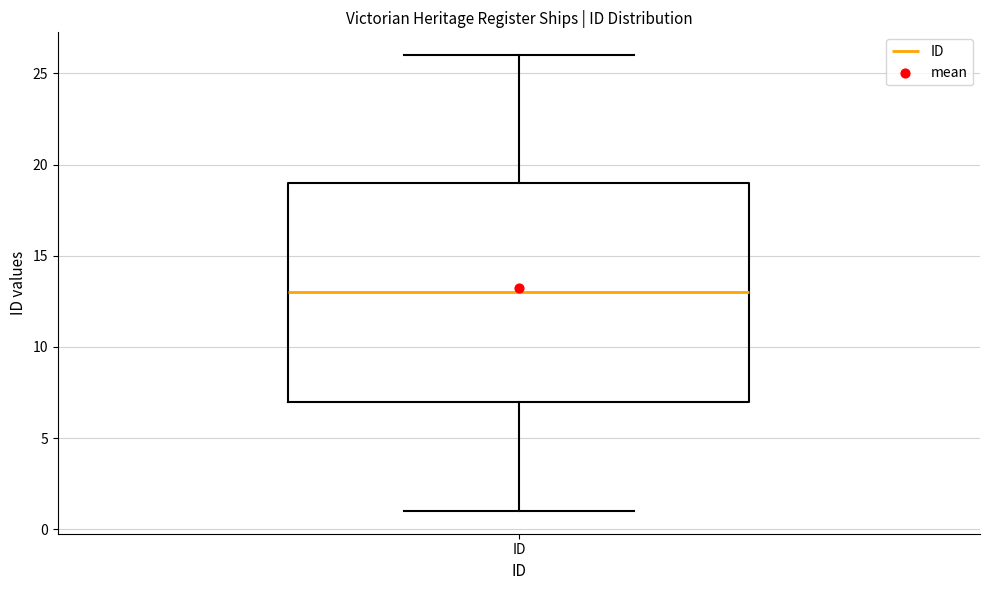

Read this box plot against the y-axis: the position of the median line, the range covered by the box, and the ends of both whiskers. The values are not printed on the chart, so give them approximately, as read against the axis.

median 13, box 7 to 19, whiskers 1 to 26